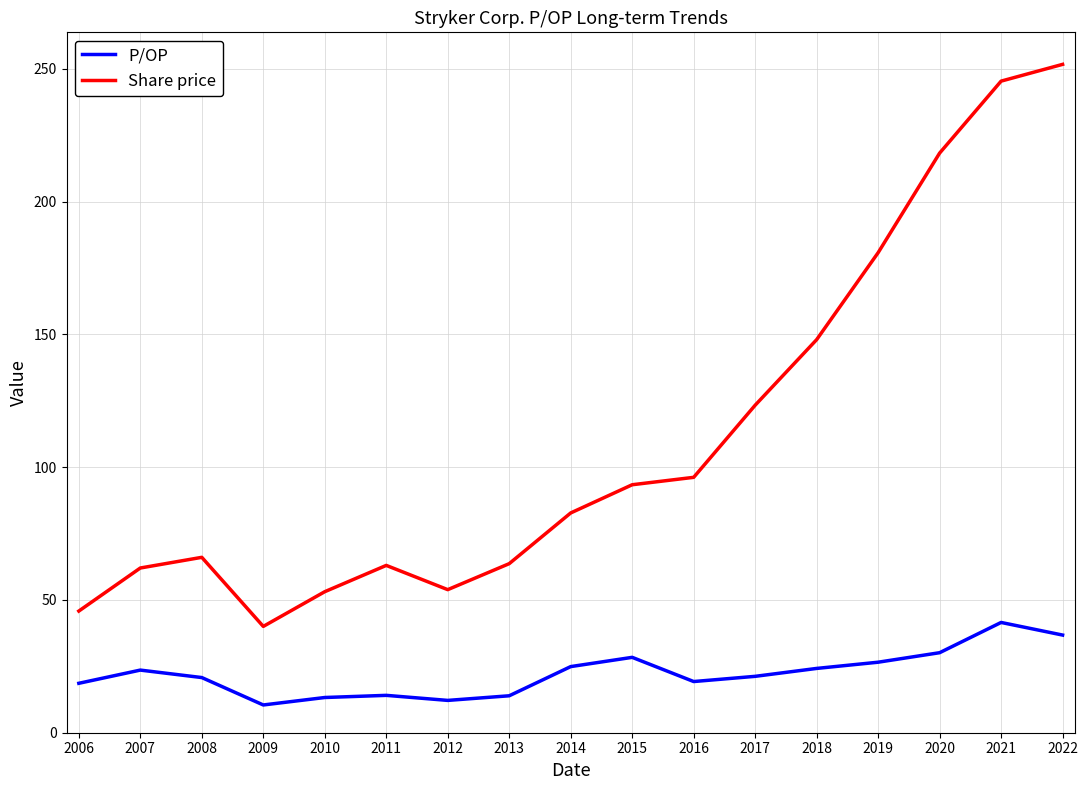

What is the approximate value of Share price at 2007?

62.0